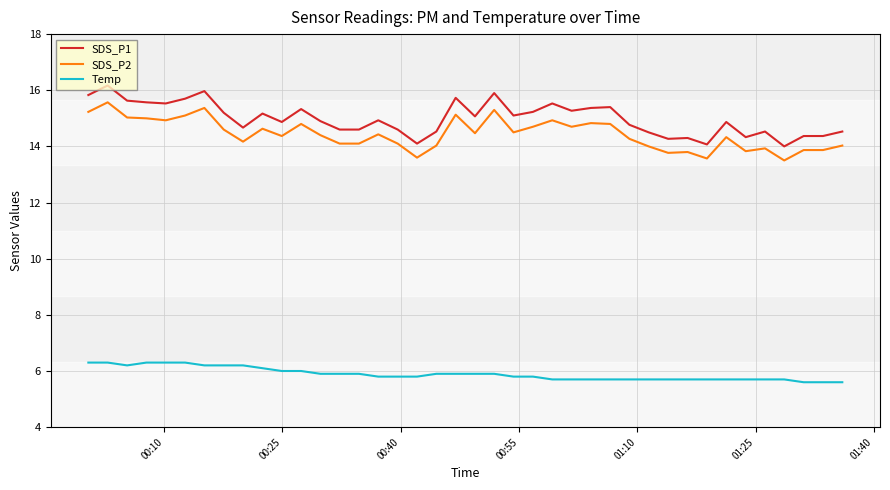

Count the number of data series in this chart.

3